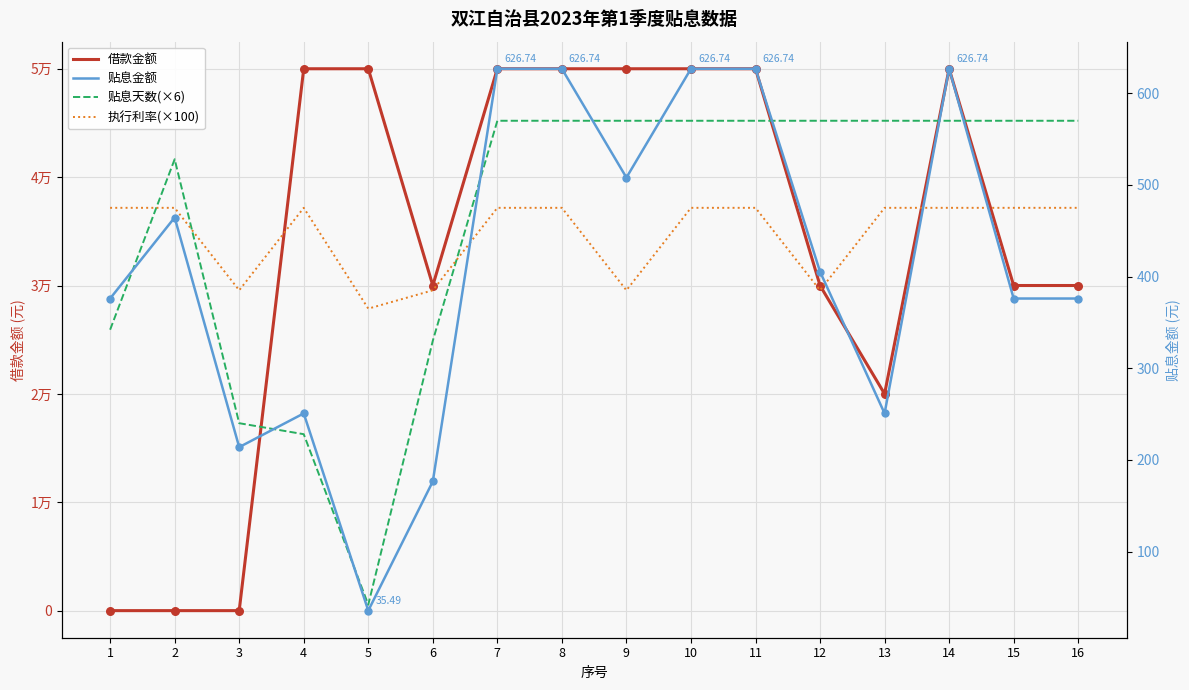

Is the value of 贴息天数(×6) at 1 greater than the value of 借款金额 at 10?

No